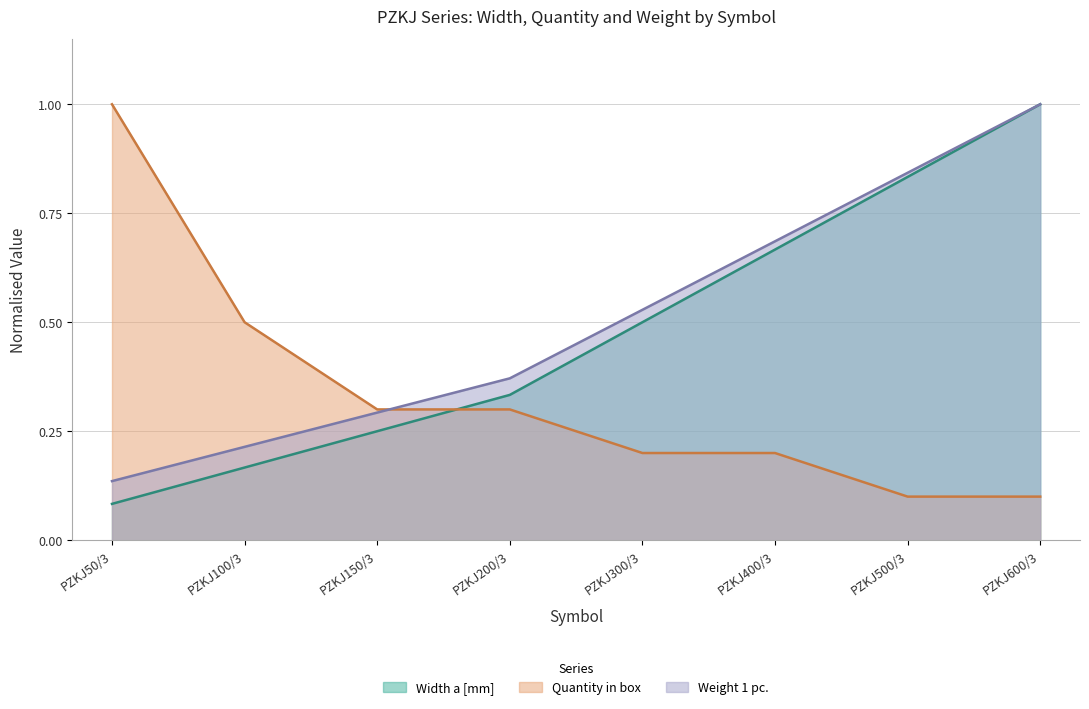

Count the number of categories in the chart.

8